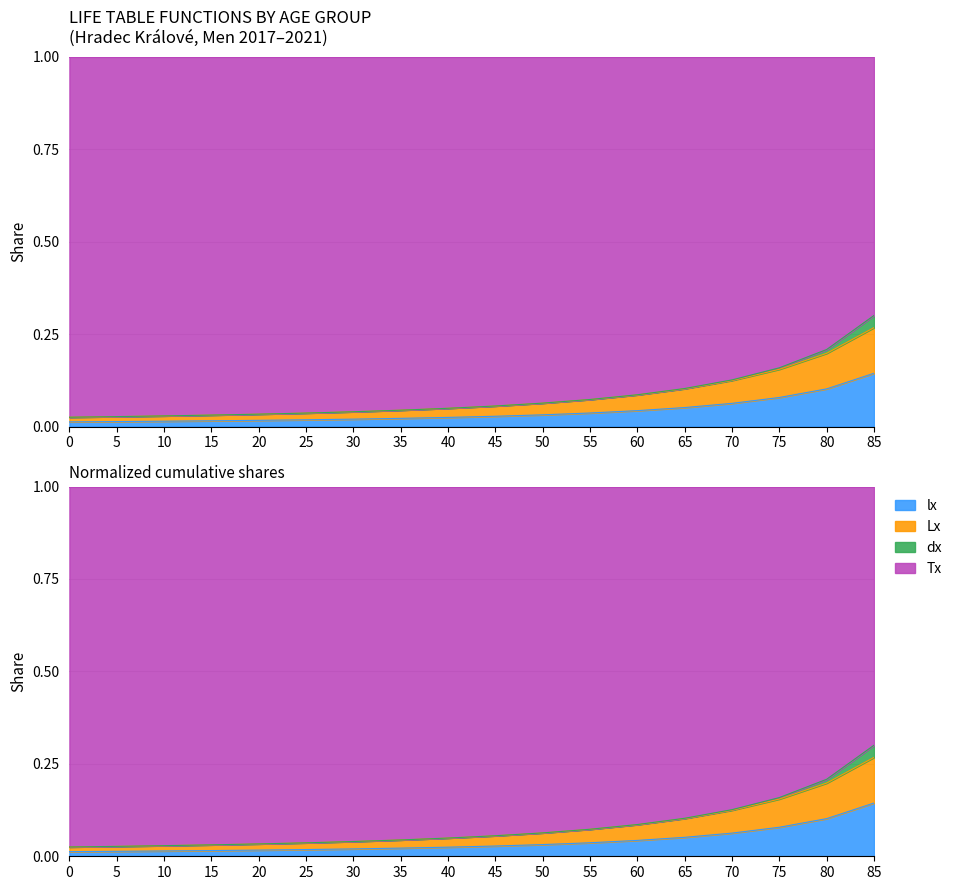

What is the value of the dx point at the 15th from the left?

0.1